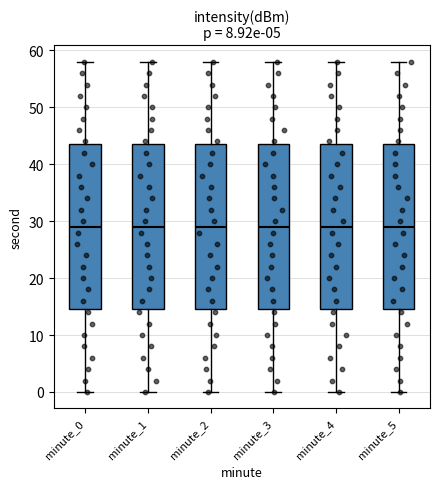

Reading left to right, read every box against the y-axis: the position of its median line, the range the box covers, and the ends of its whiskers. The values are not printed on the chart, so give them approximately, as read against the axis.

minute_0: median 29, box 15 to 44, whiskers 0 to 58
minute_1: median 29, box 15 to 44, whiskers 0 to 58
minute_2: median 29, box 15 to 44, whiskers 0 to 58
minute_3: median 29, box 15 to 44, whiskers 0 to 58
minute_4: median 29, box 15 to 44, whiskers 0 to 58
minute_5: median 29, box 15 to 44, whiskers 0 to 58